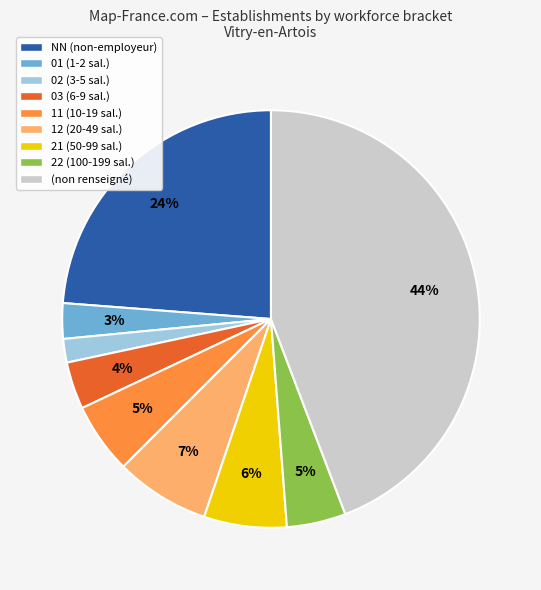

Does 02 (3-5 sal.) account for over 50% of the chart?

No